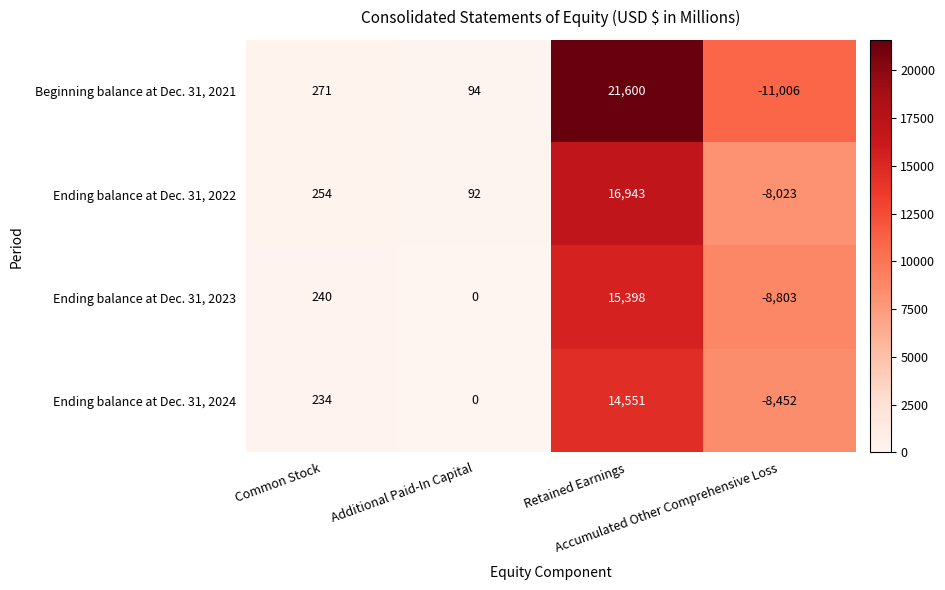

Which series has the largest total across all categories?

Beginning balance at Dec. 31, 2021